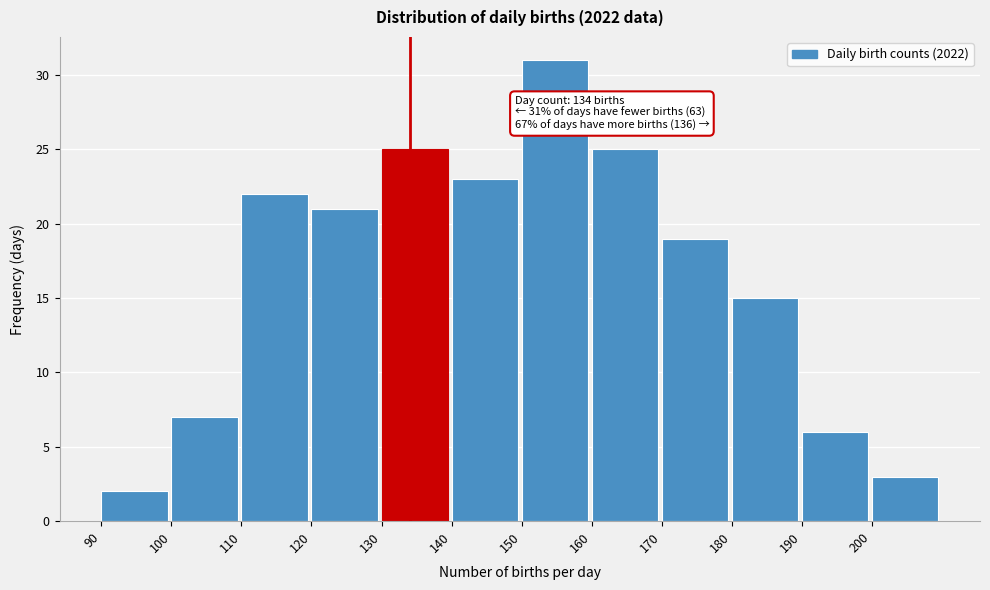

Over which range of the x-axis is the bar tallest?

150 to 160